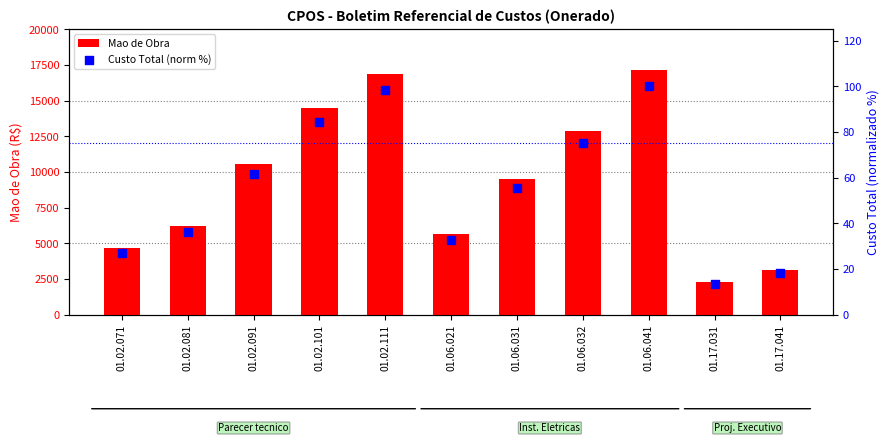

At how many categories does at least one series exceed 486?

11